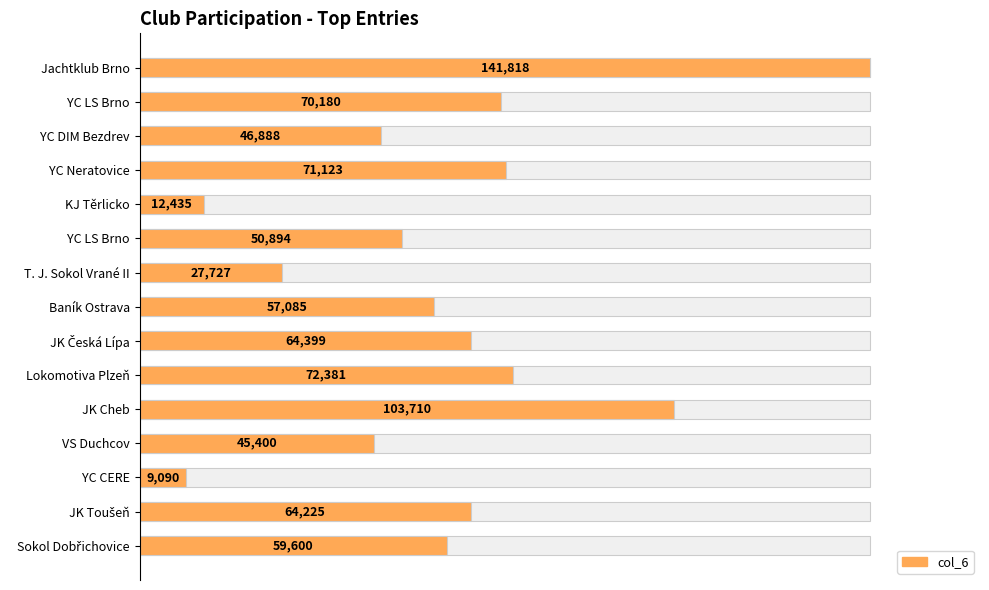

Count the number of data series in this chart.

1